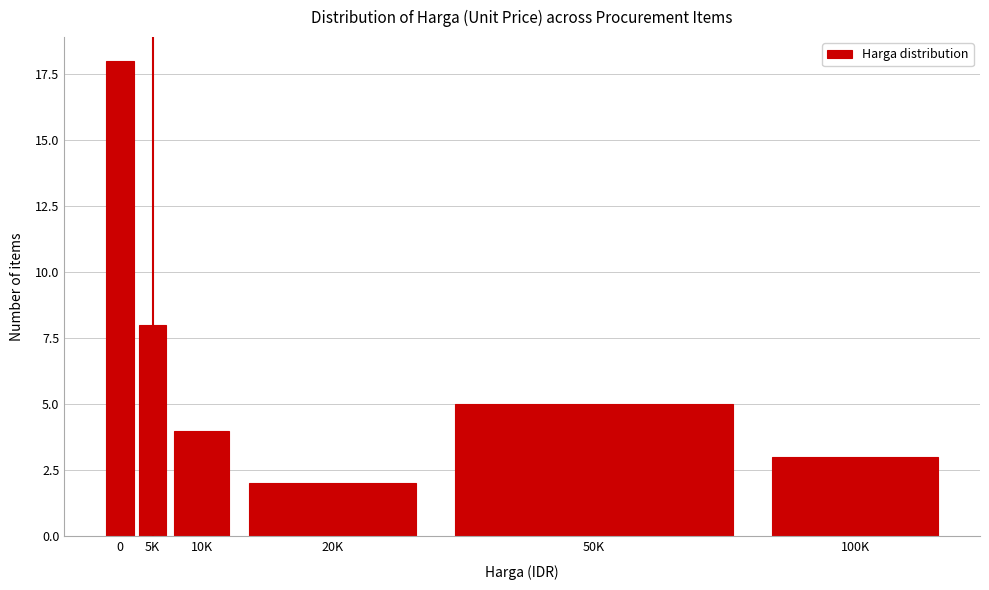

Reading right to left, transcribe all the data shown in this chart.

100K=3	50K=5	20K=2	10K=4	5K=8	0=18